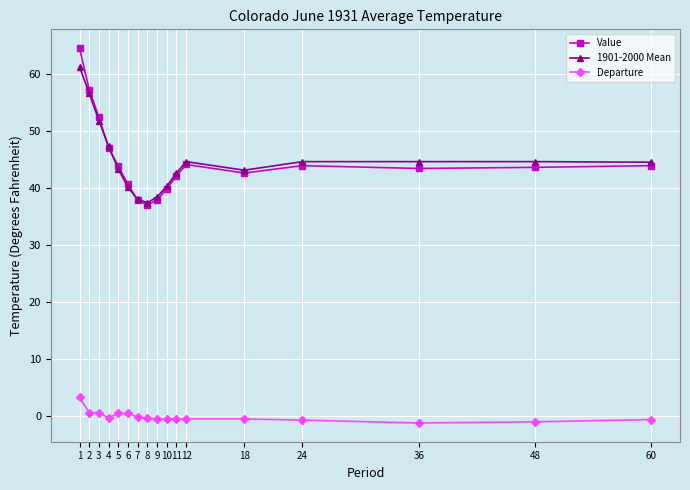

True or false: Value and Departure intersect in this chart.

False